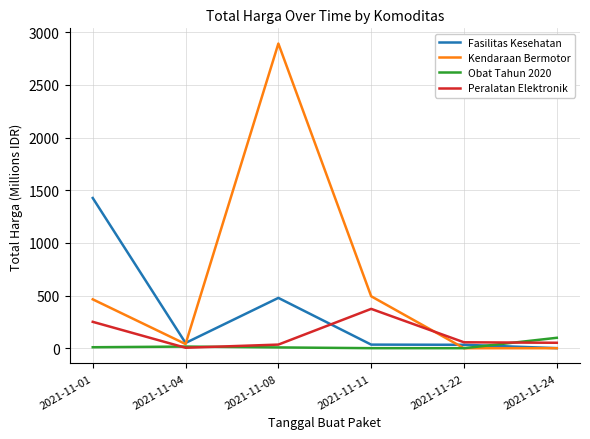

Which series changed the most between 2021-11-01 and 2021-11-24?

Fasilitas Kesehatan